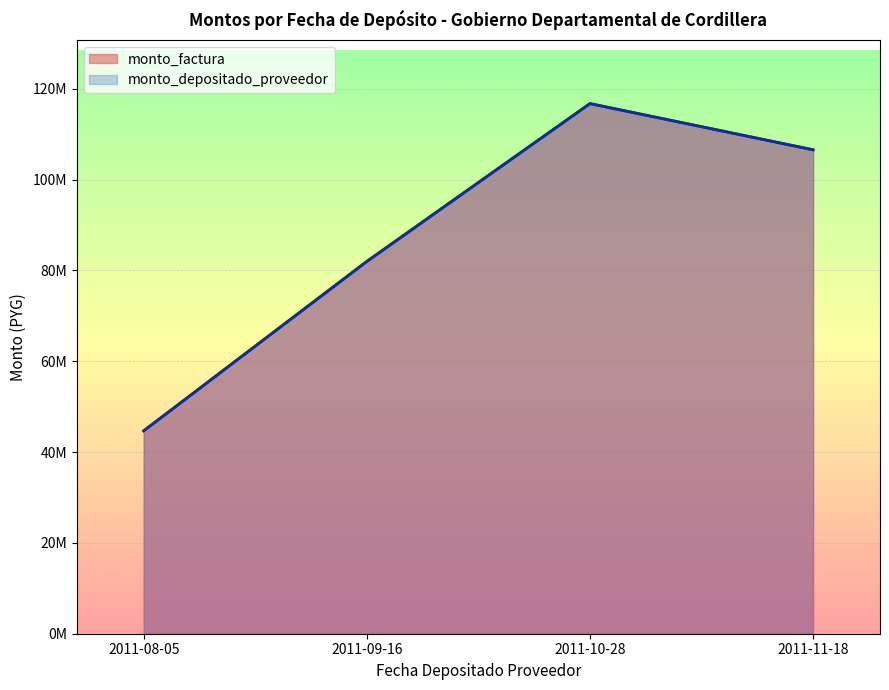

At which label is monto_factura closest to 80696075?

2011-09-16